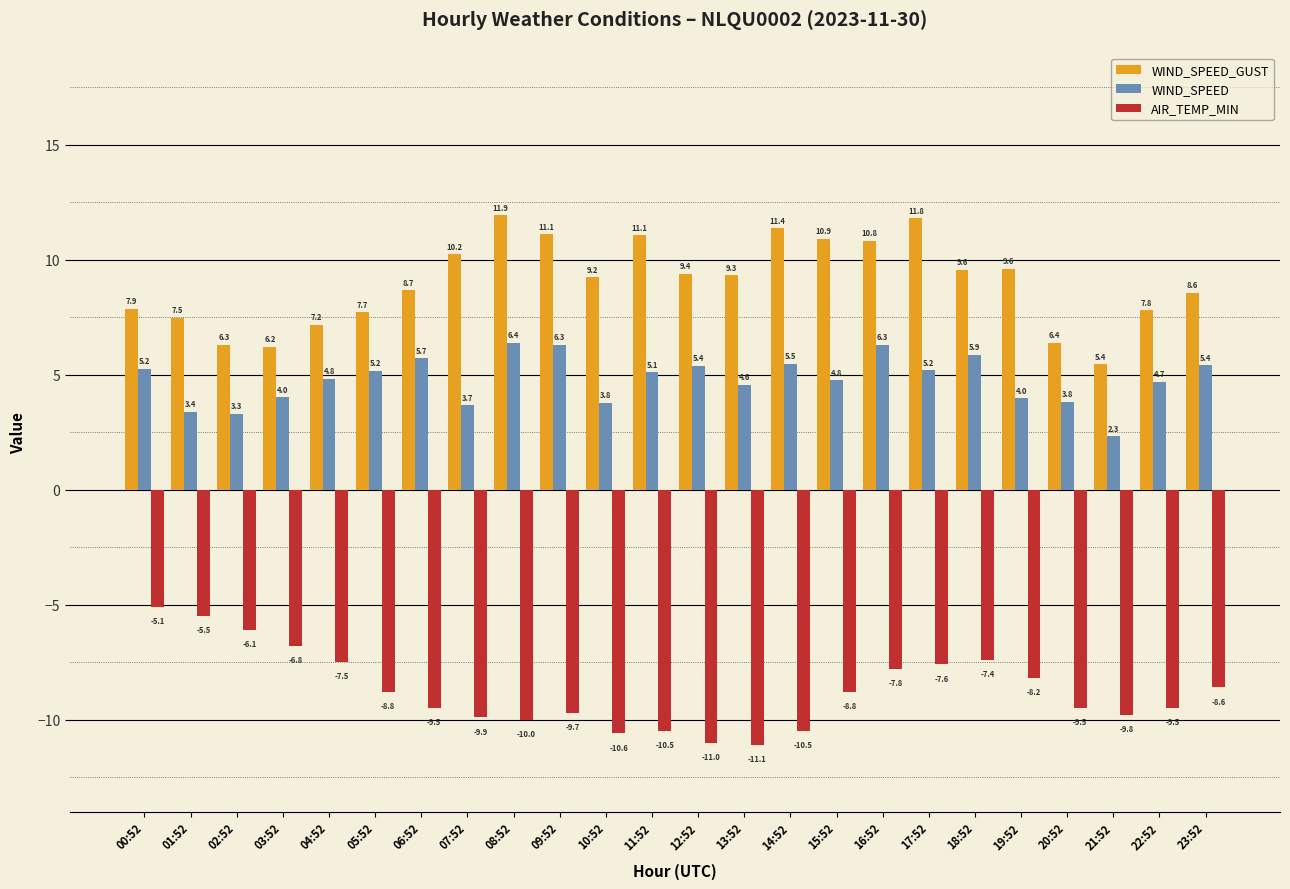

Are the bars grouped side by side (vs. stacked)?

Yes